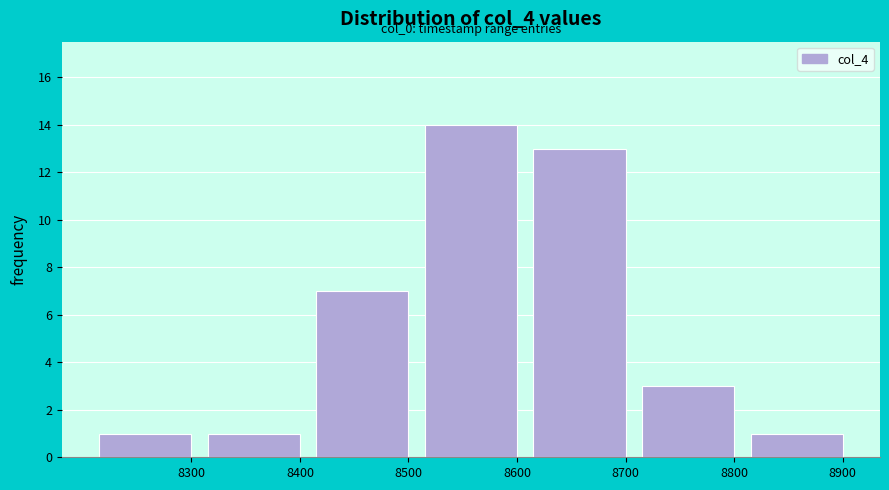

Reading right to left, extract all data points from this chart.

1	3	13	14	7	1	1